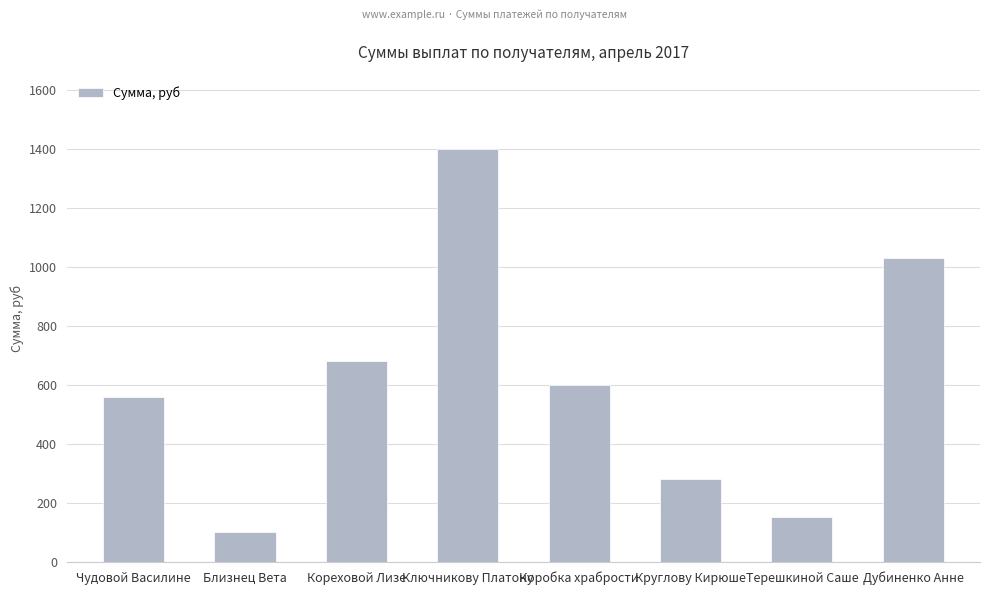

What is the difference between the maximum and minimum values?

1300